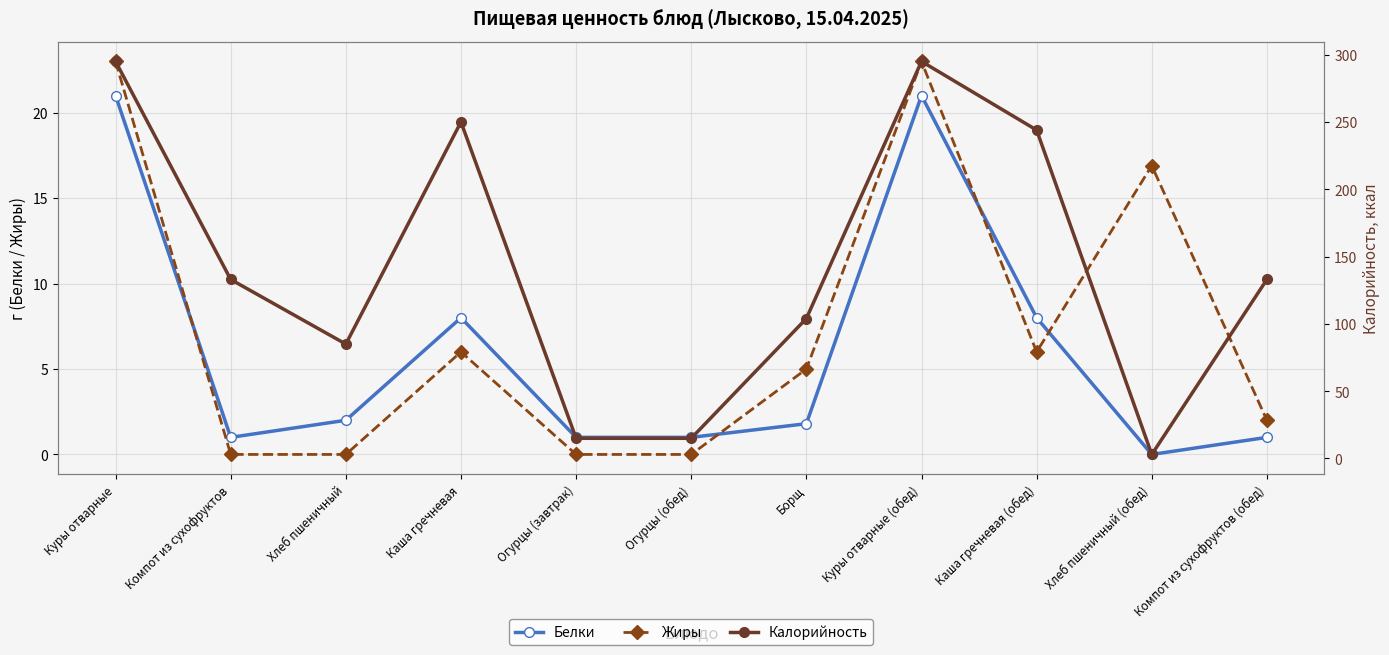

What are all the series names shown in the legend?

Белки, Жиры, Калорийность